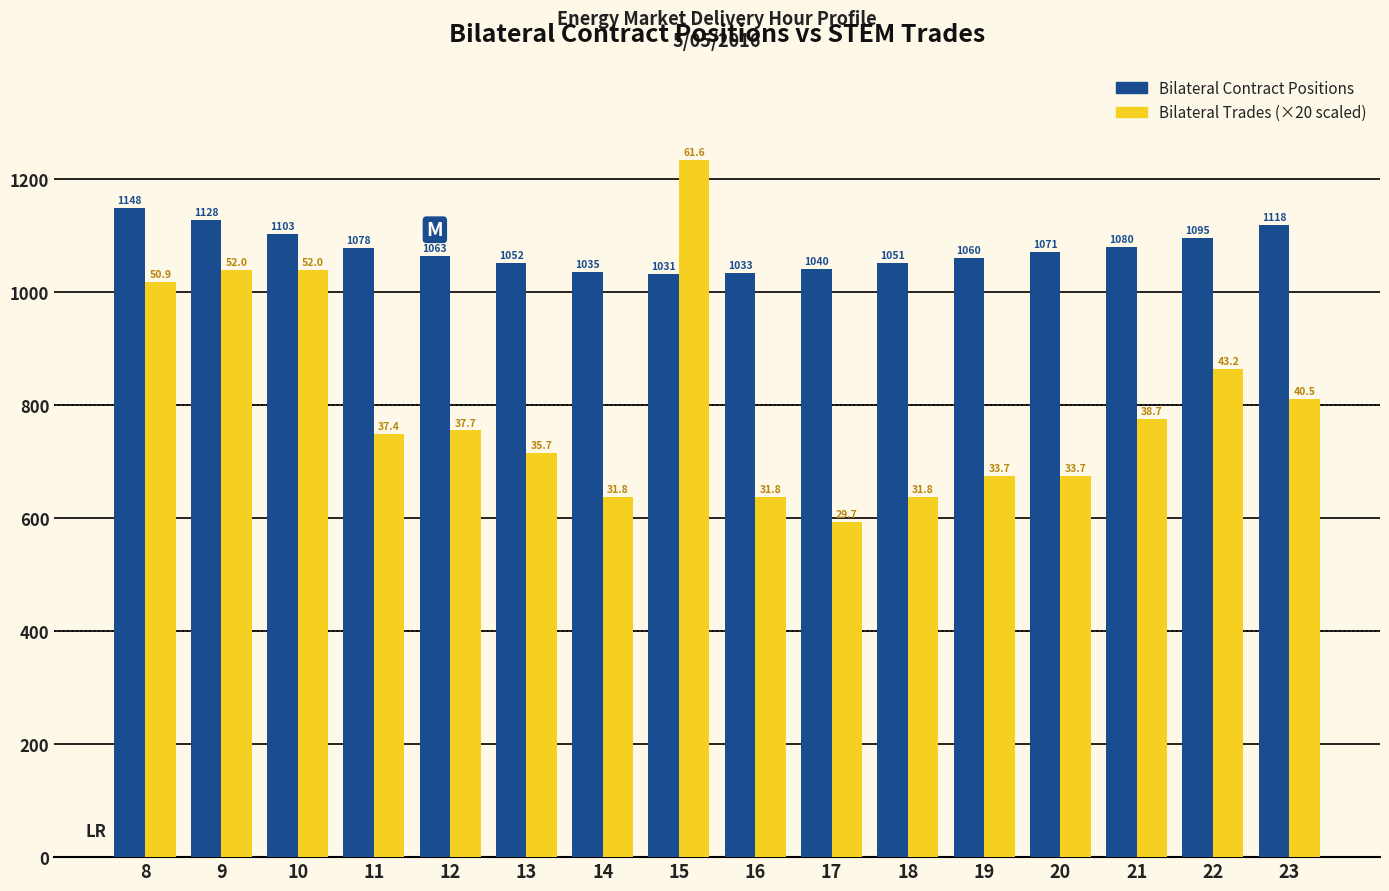

At which category is the sum across all series the highest?

15